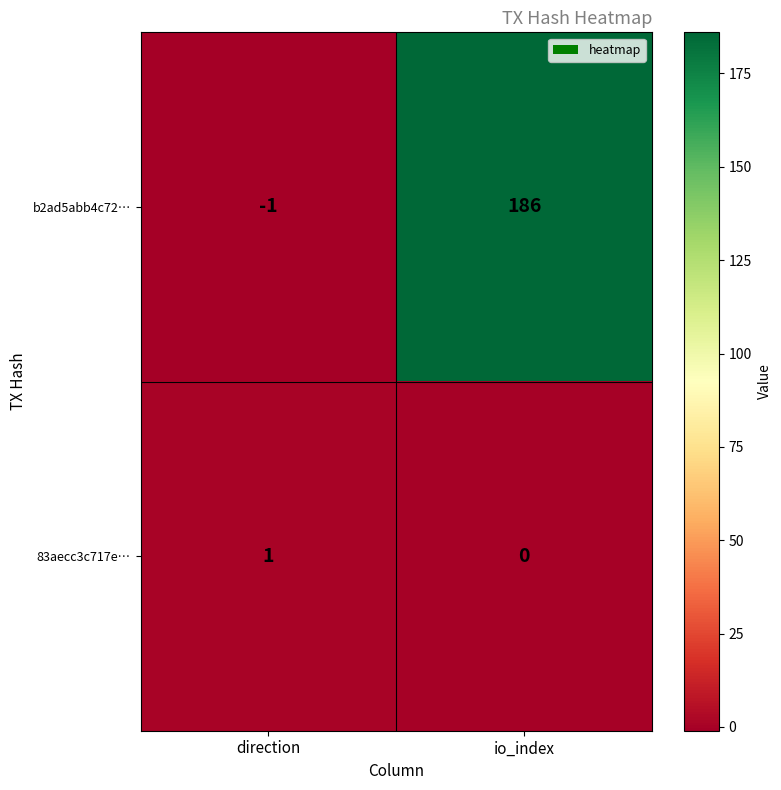

At which label is b2ad5abb4c72… closest to 92?

direction